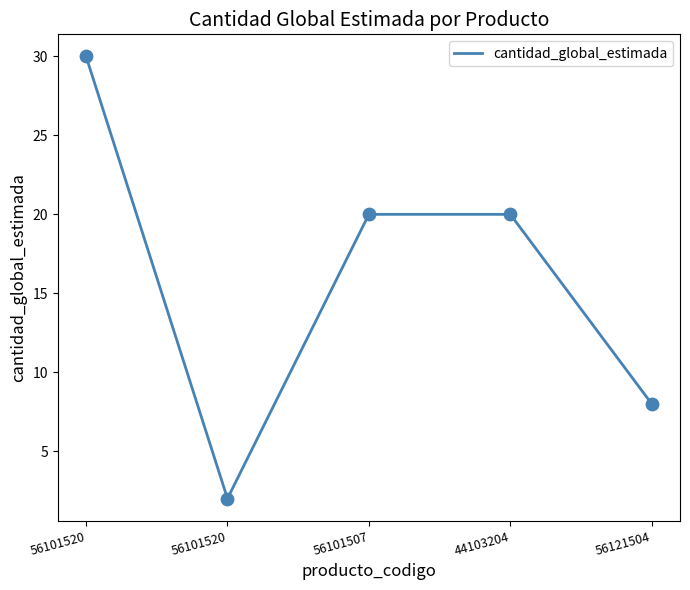

How many lines are shown in the chart?

1